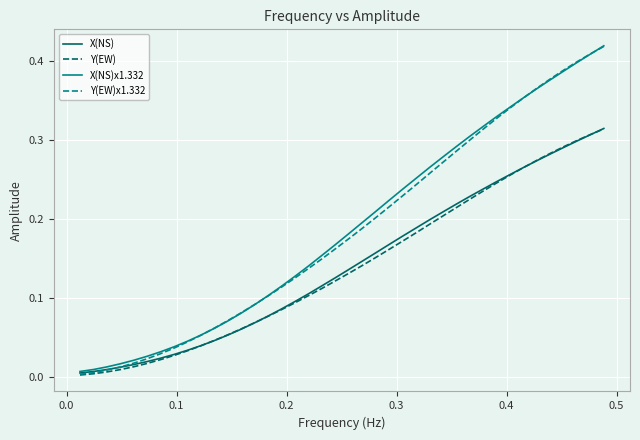

Which series has the largest range (max minus min)?

Y(EW)x1.332